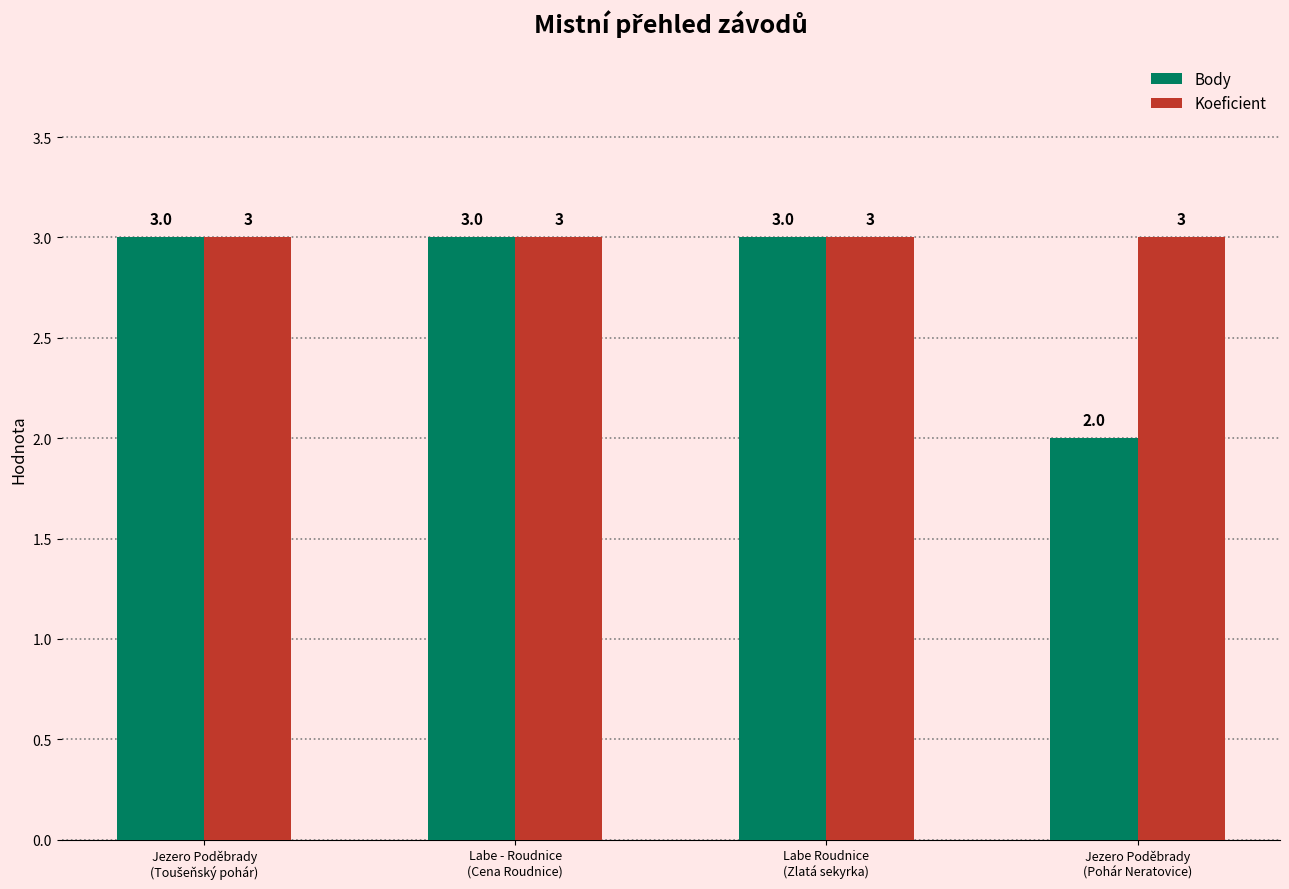

Rank the series by their average value, from highest to lowest.

Koeficient, Body